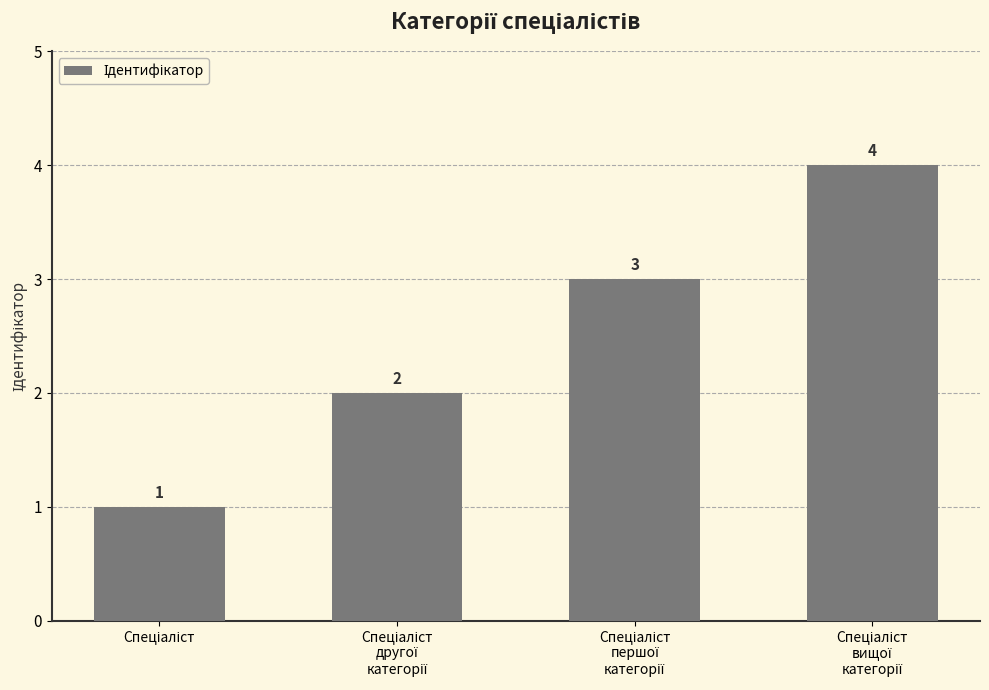

What is the value of the 2nd bar from the left?

2